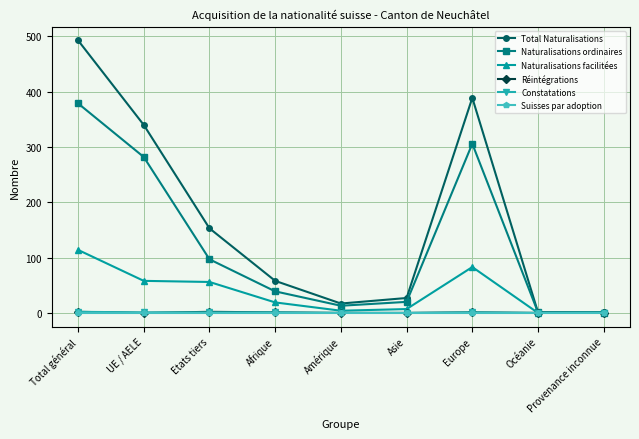

What is the greatest value displayed?

493